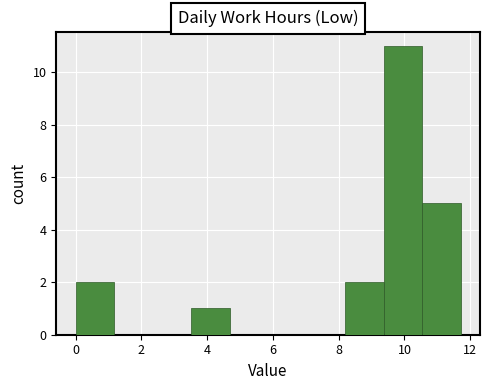

What is the height of the bar covering 0.0 to 1.2 on the x-axis? Neither the bar edges nor the heights are printed on the chart, so give them approximately, as read against the axes.

2